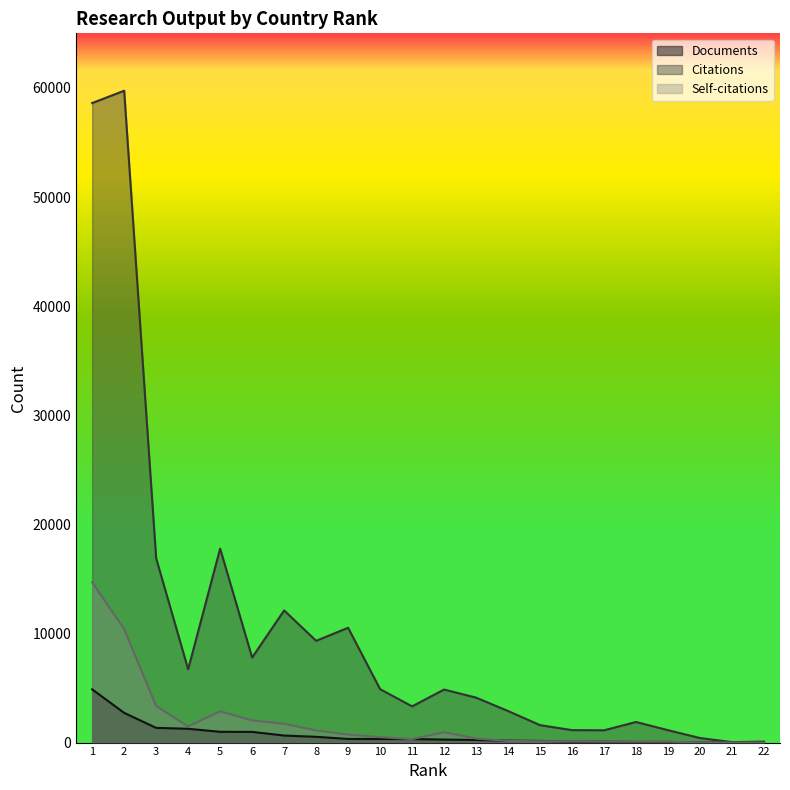

What is the spread (max minus min) of values at 10?

4570